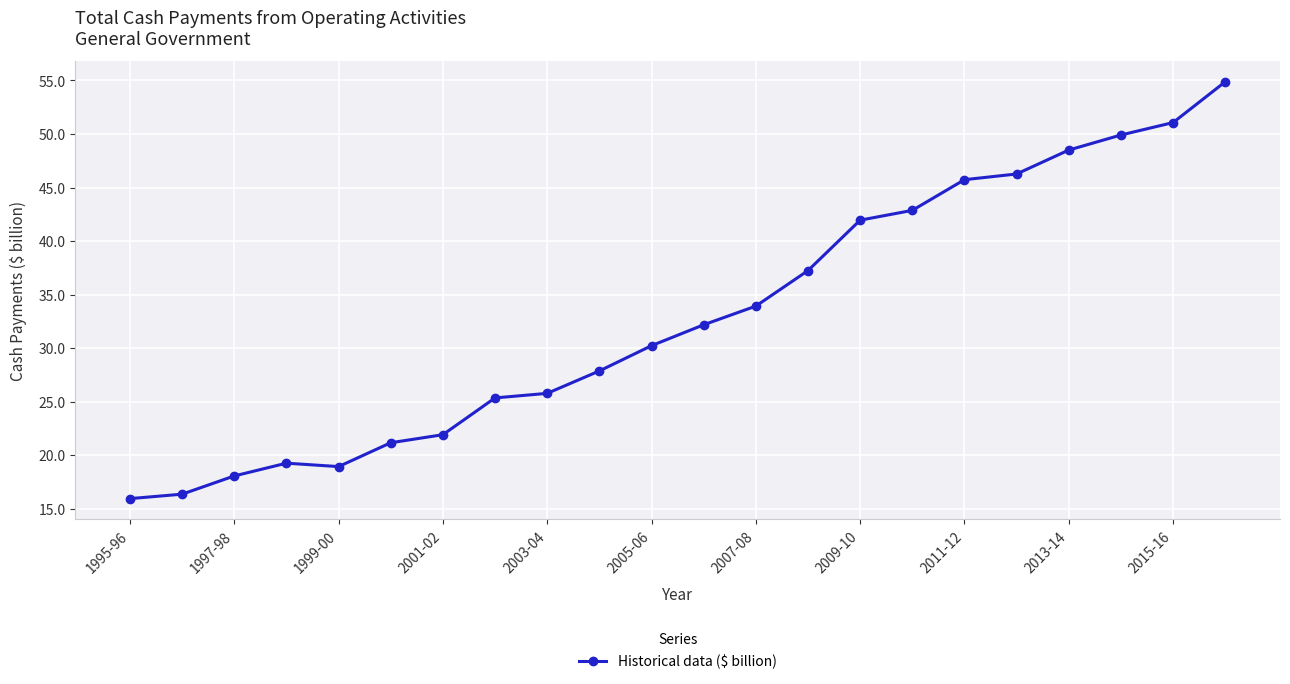

True or false: the data has more than 1 interior local peaks.

False